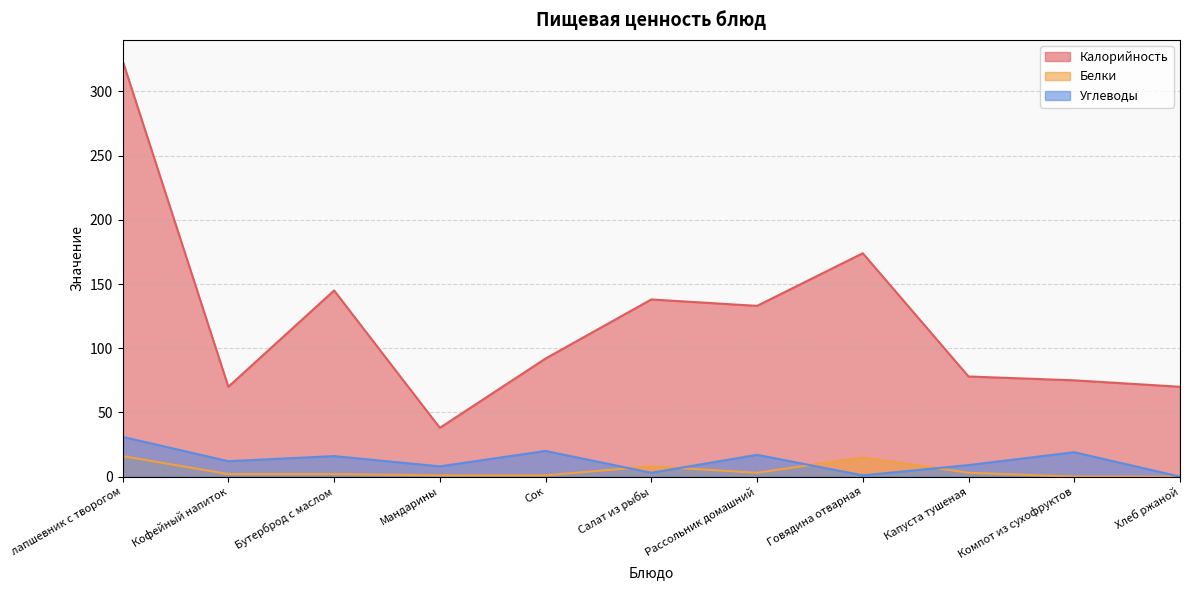

Where is the first local maximum for Калорийность?

Бутерброд с маслом